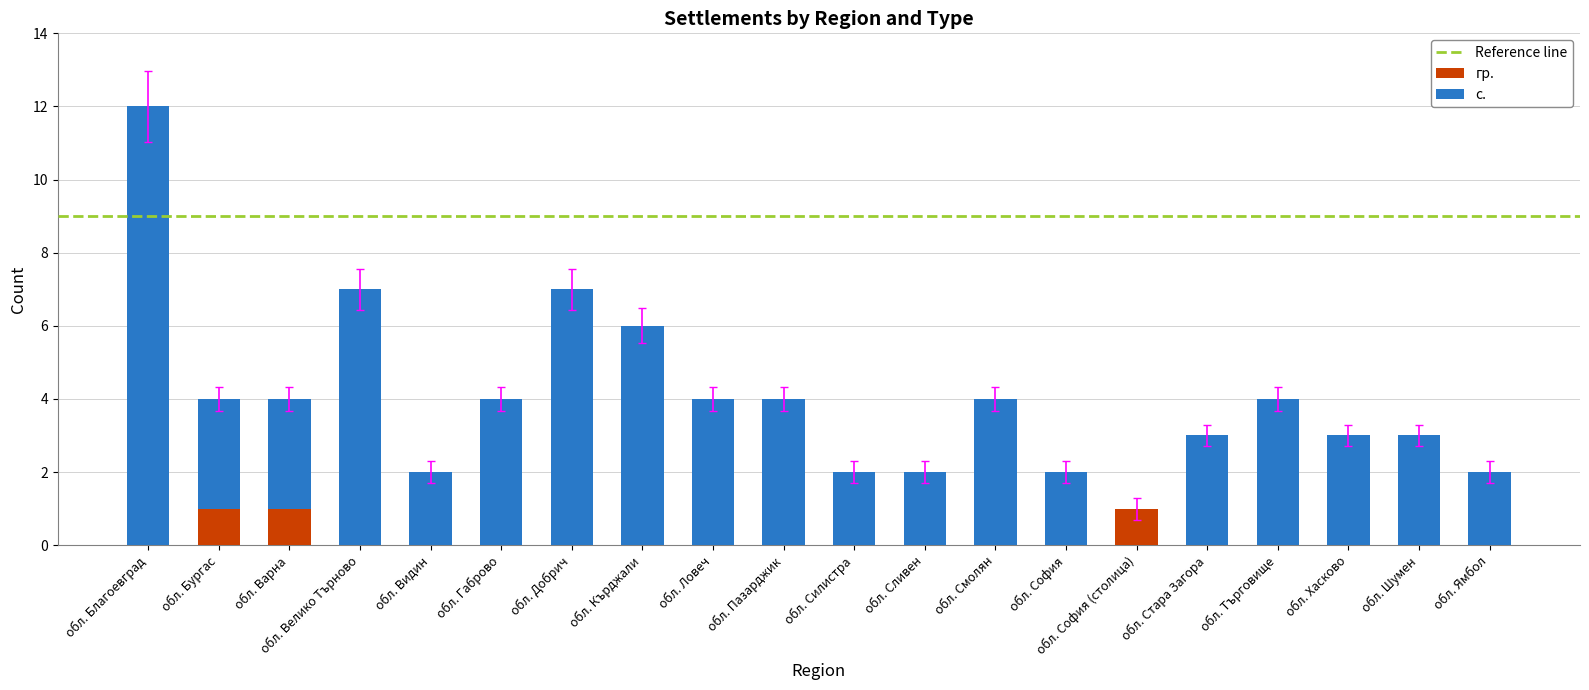

The гр. series shows 1 at обл. Велико Търново. True or false?

False